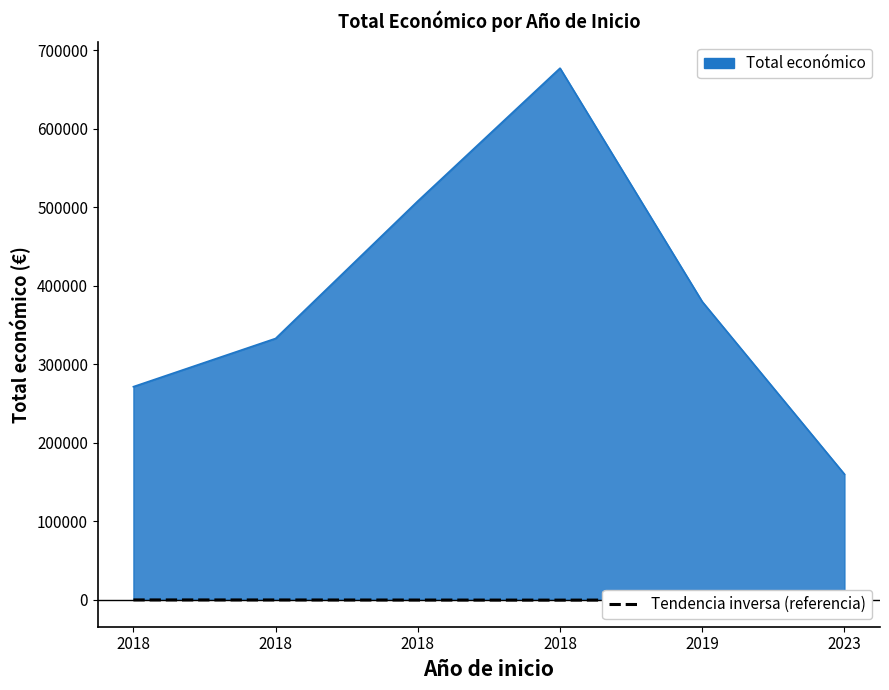

What is the difference between the maximum and minimum values?

310.4